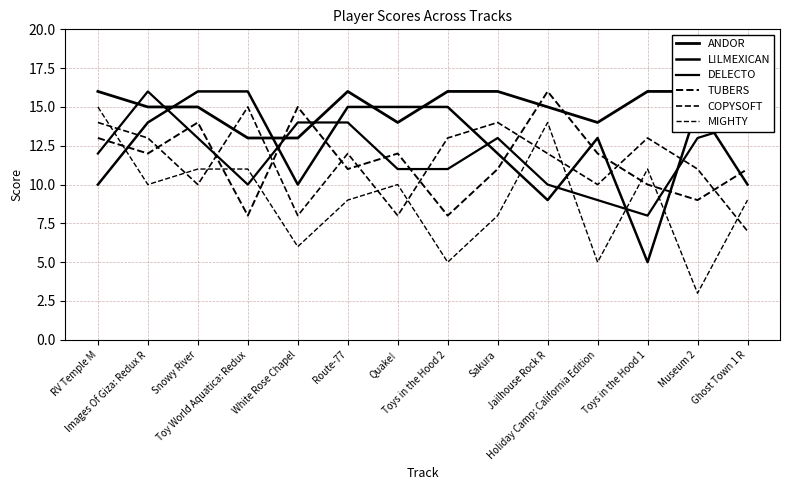

What is the difference between the L!LMEXICAN values at White Rose Chapel and Images Of Giza: Redux R?

4